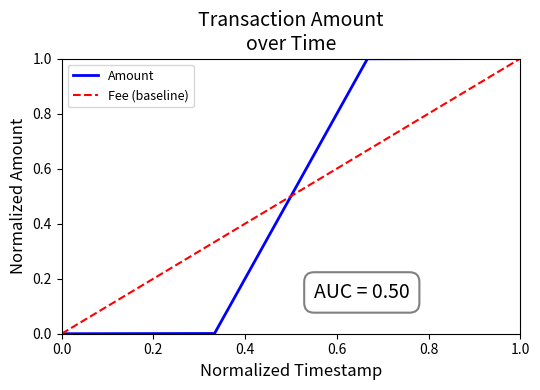

What is the average value?

0.5